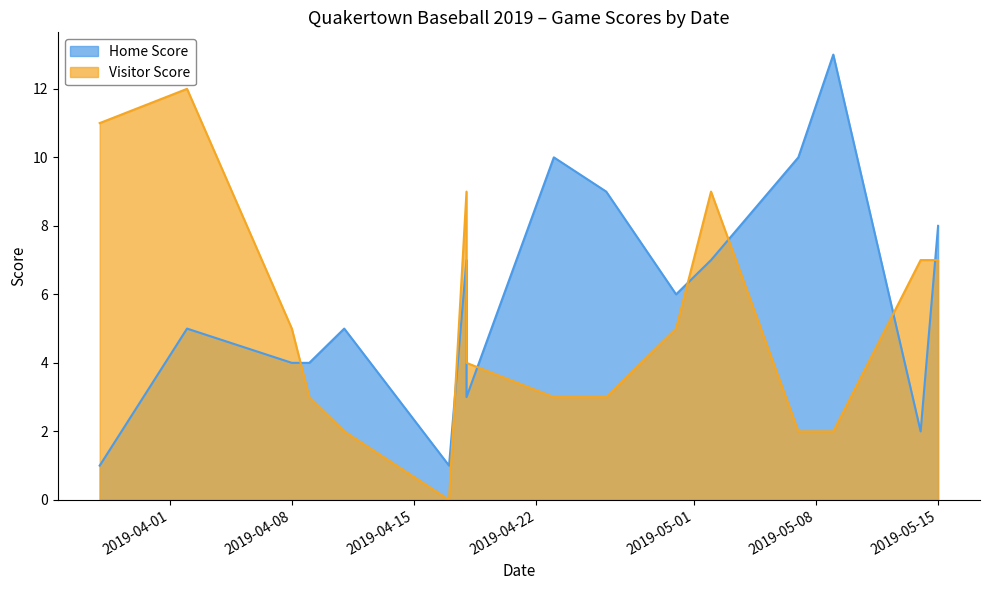

The Home Score series shows 5 at 2019-04-08. True or false?

False